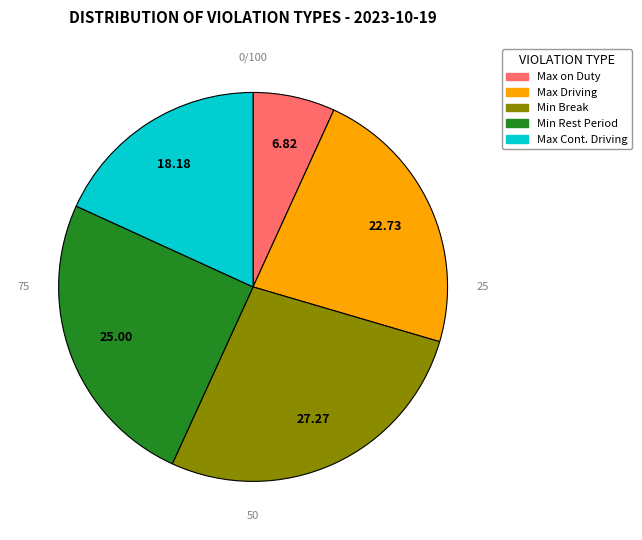

What is the ratio of the value at Minimum continues rest period in 24 Hour Cycle to the value at Max Driving Hours in 24 Hour Cycle?

1.1